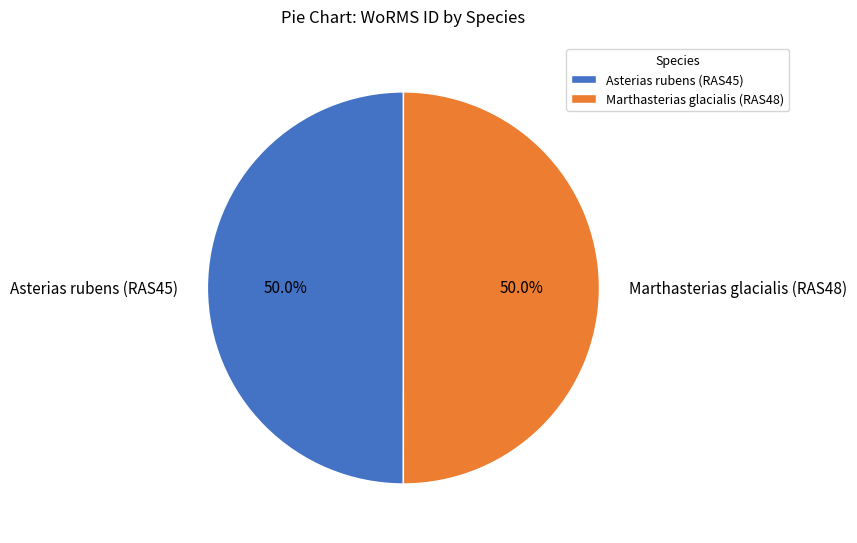

The Marthasterias glacialis (RAS48) slice represents 39% of the pie. True or false?

False